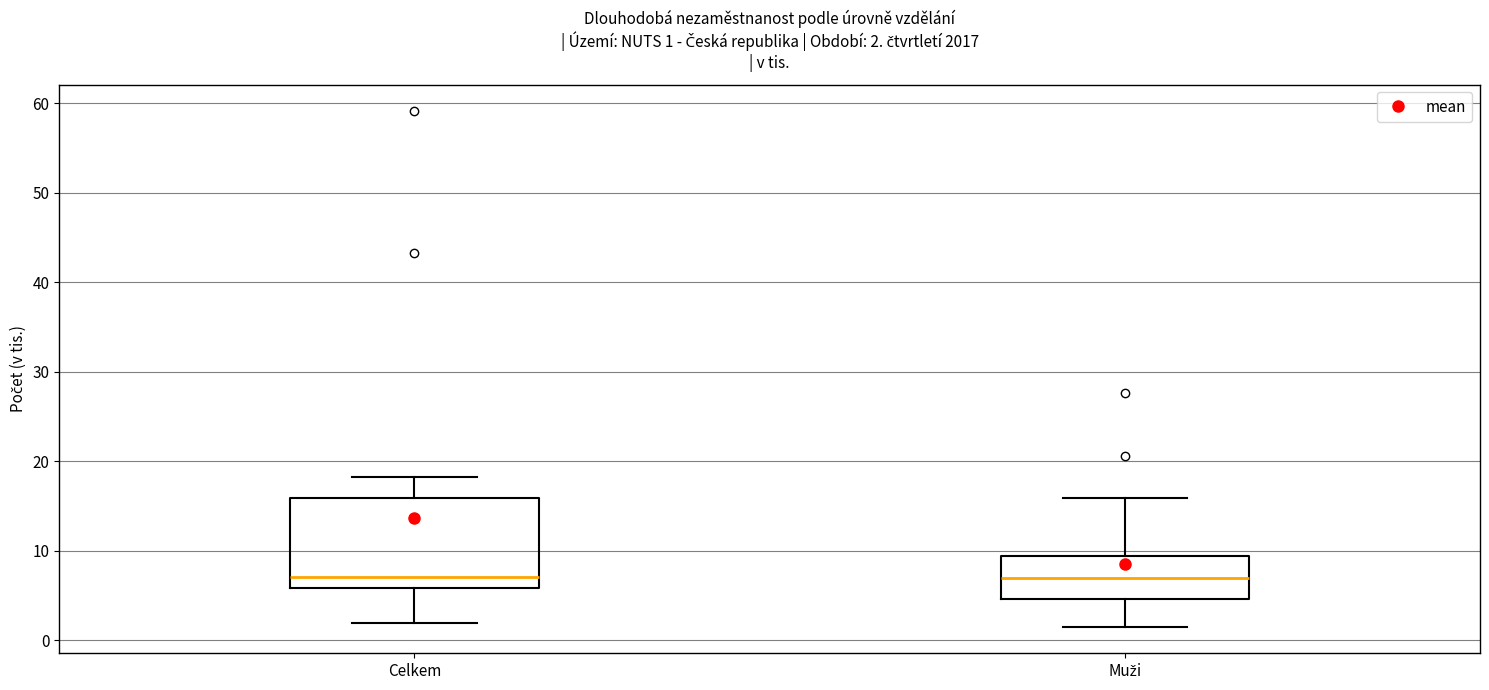

Comparing the boxes themselves (not the whiskers), which one is the tallest?

Celkem